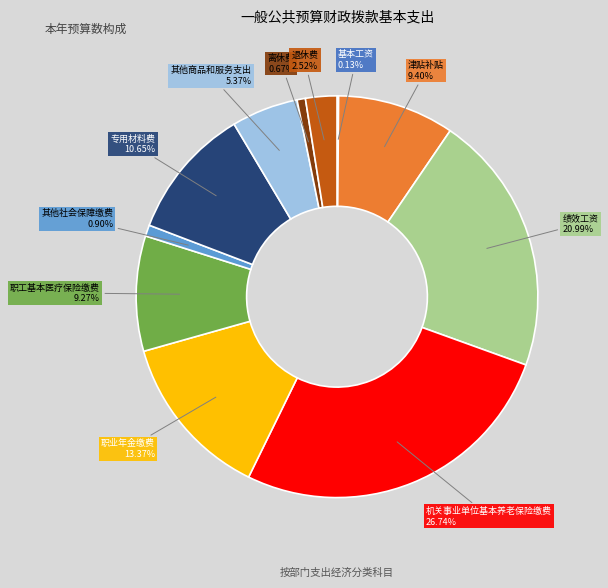

Combined, do 绩效工资 and 津贴补贴 account for over 50%?

No